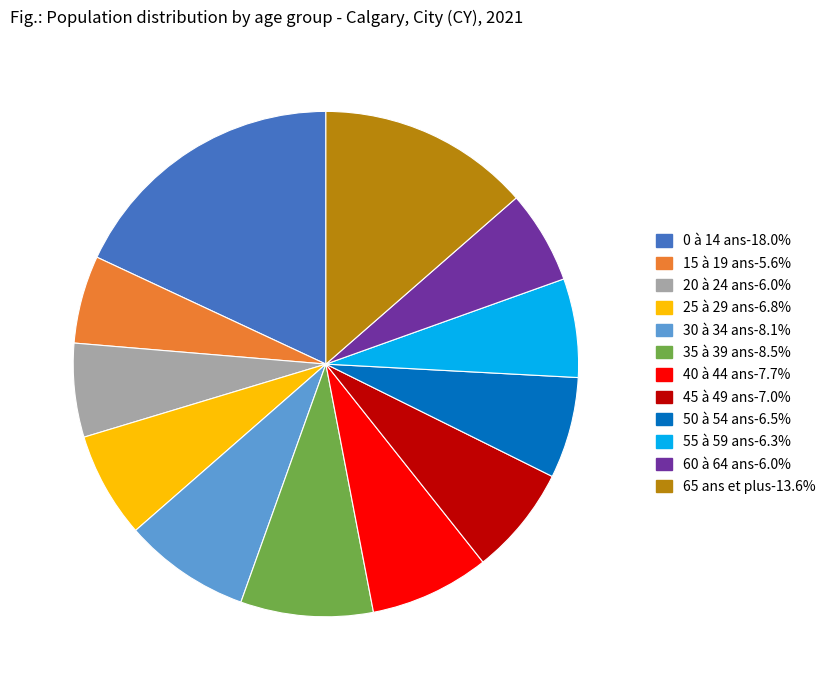

What is the largest slice in the pie chart?

0 à 14 ans